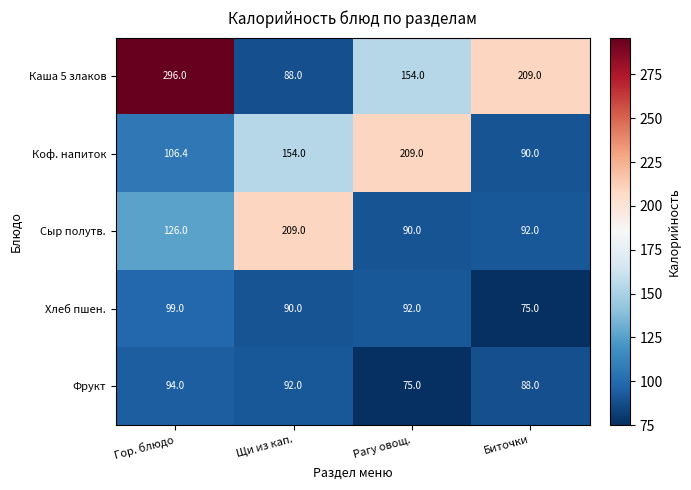

What is the difference between the maximum and minimum values in the Сыр полутв. series?

119.0